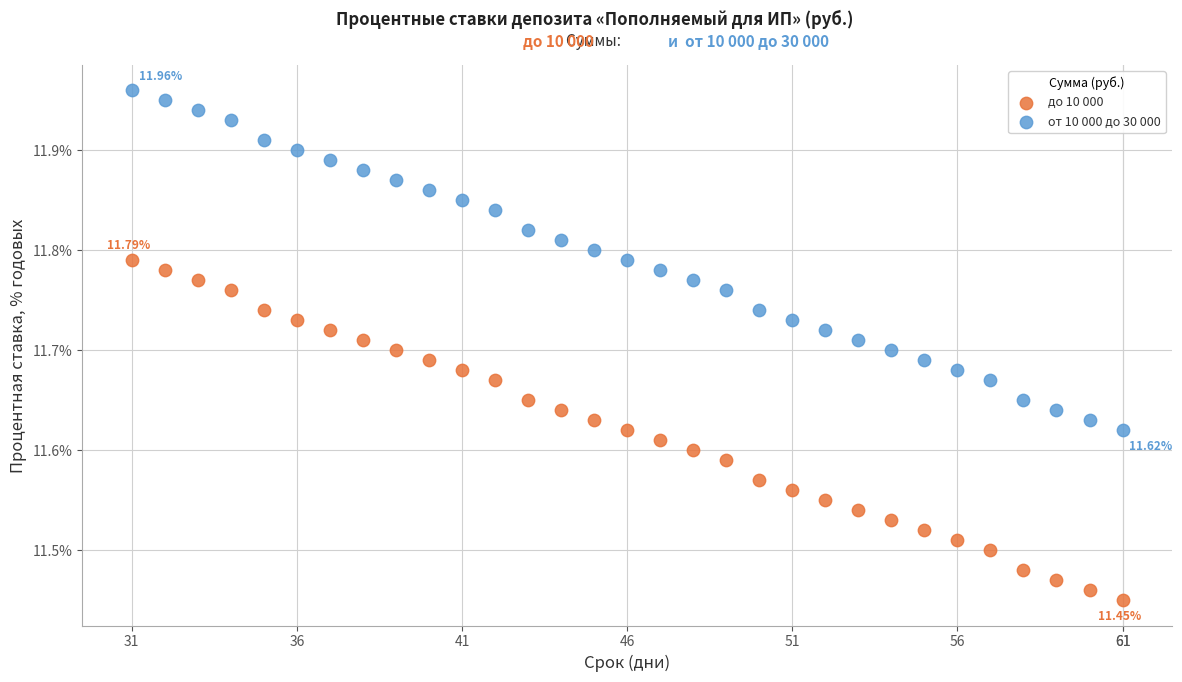

What are all the series names shown in the legend?

до 10 000, от 10 000 до 30 000